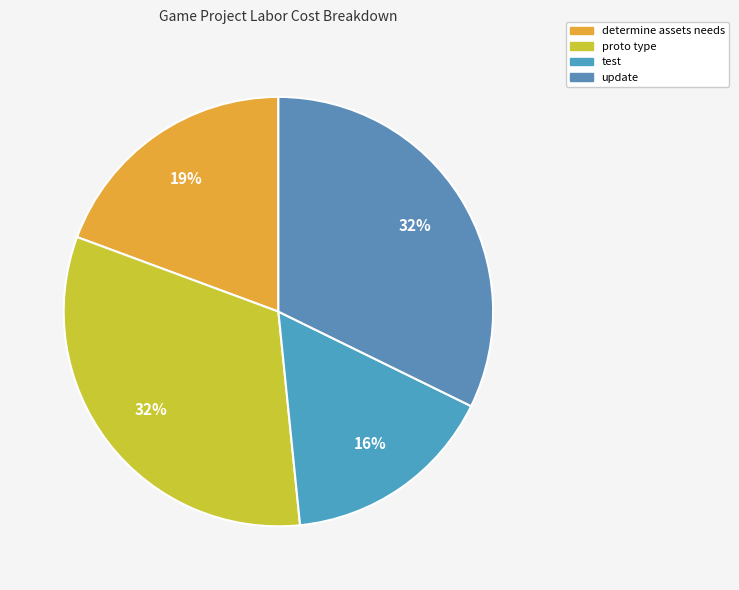

True or false: proto type accounts for 32% of the total.

True